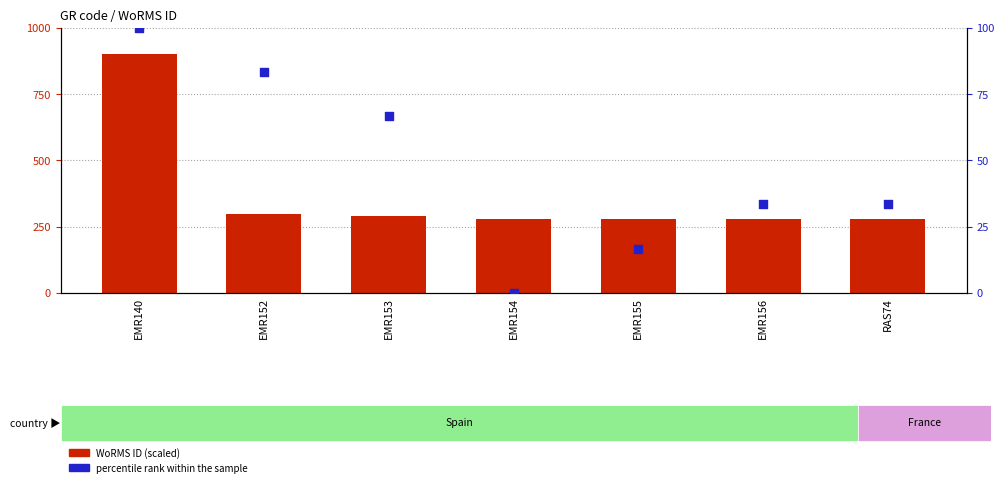

Which series contains the lowest Y value?

percentile rank within the sample